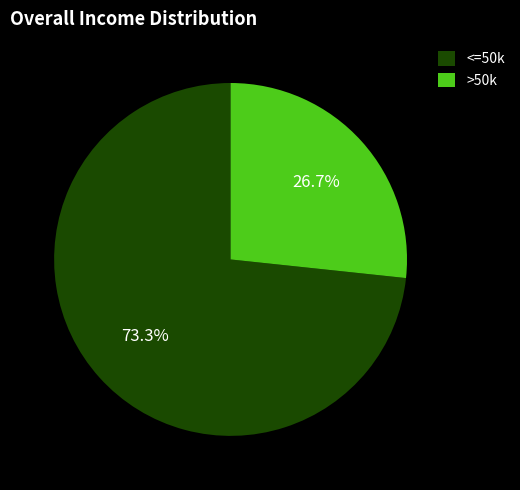

Rank the categories by value from lowest to highest.

>50k, <=50k